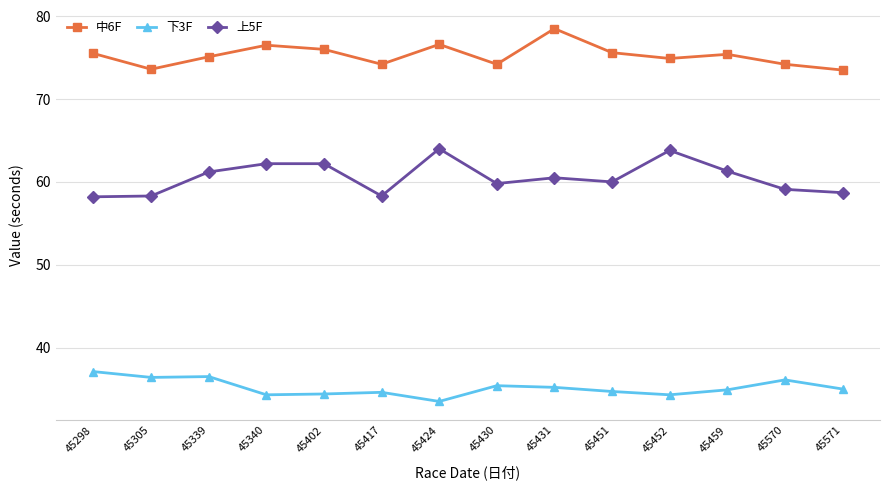

Which series has the widest spread of values?

上5F